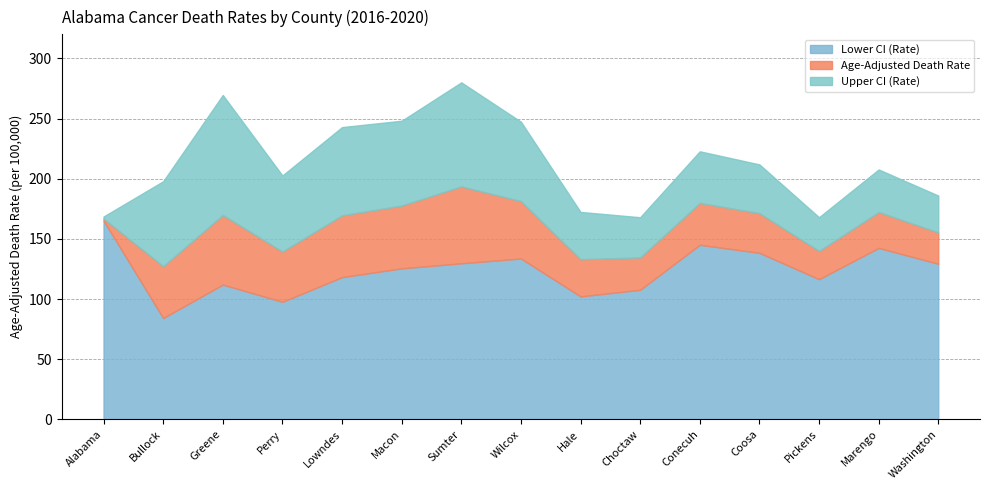

At how many categories does at least one series exceed 240?

5